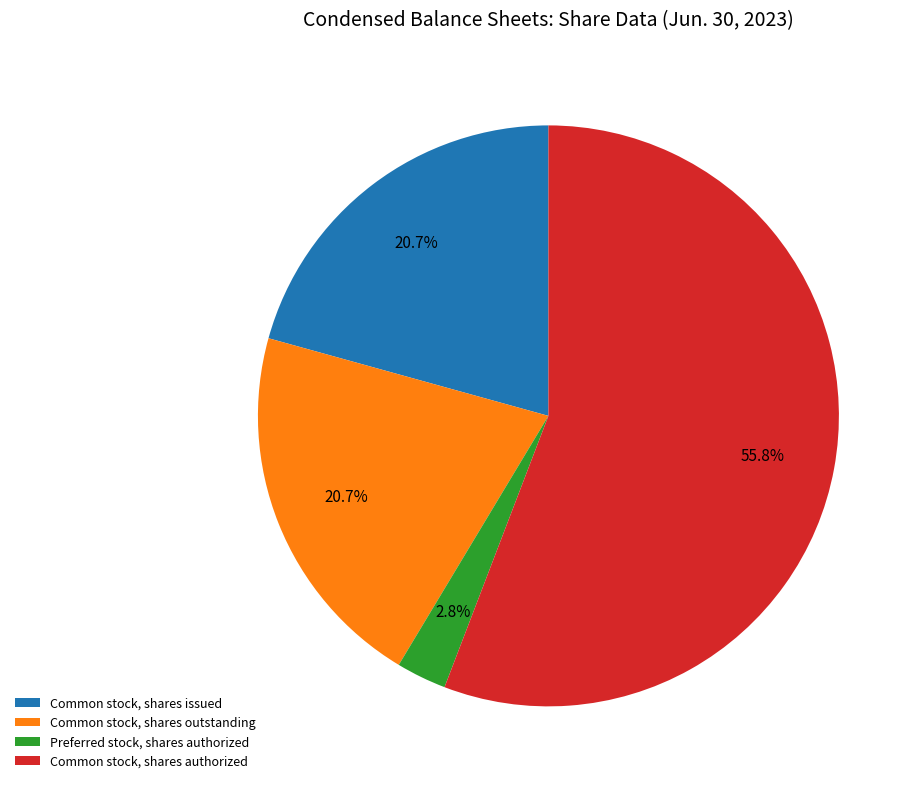

How many segments does this pie chart have?

4